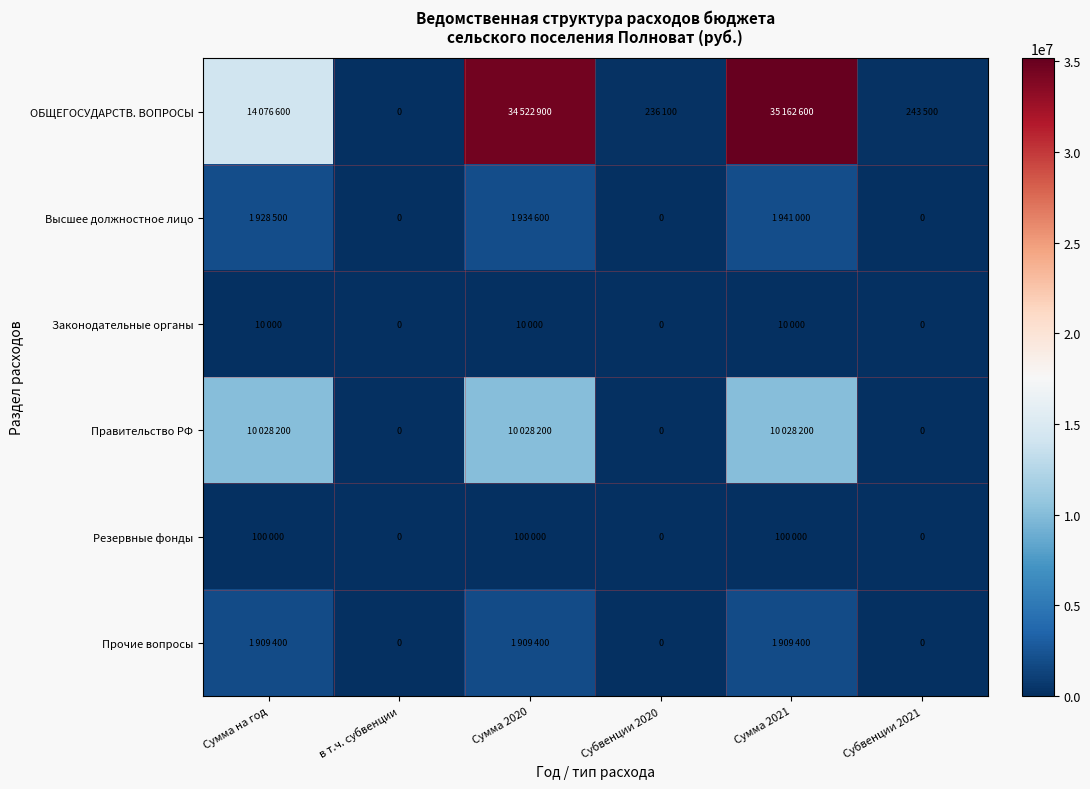

Rank the series by their maximum value, from highest to lowest.

ОБЩЕГОСУДАРСТВ. ВОПРОСЫ, Правительство РФ, Высшее должностное лицо, Прочие вопросы, Резервные фонды, Законодательные органы